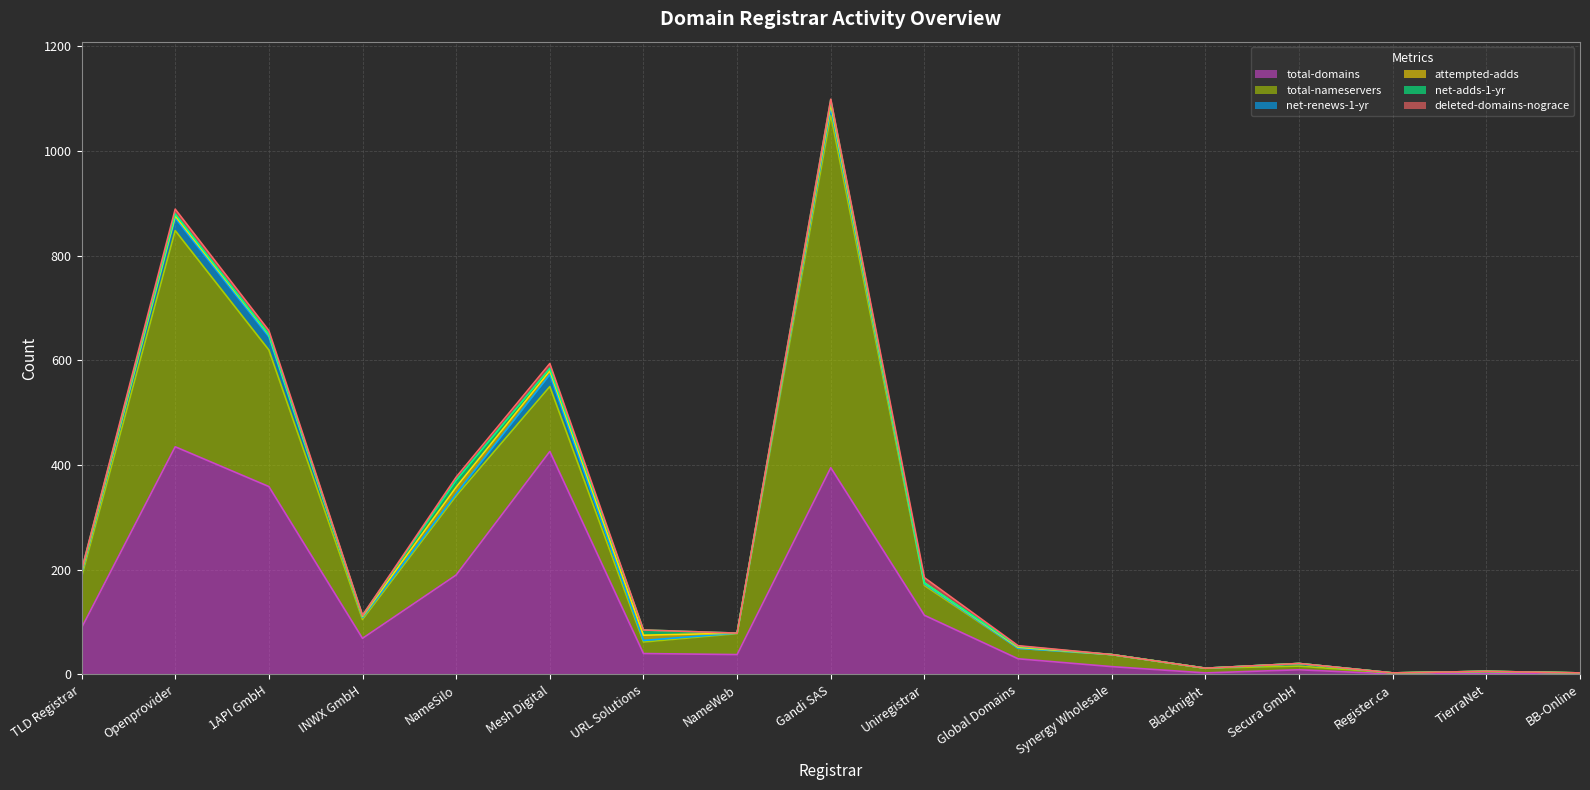

At which category is the sum across all series the highest?

Gandi SAS